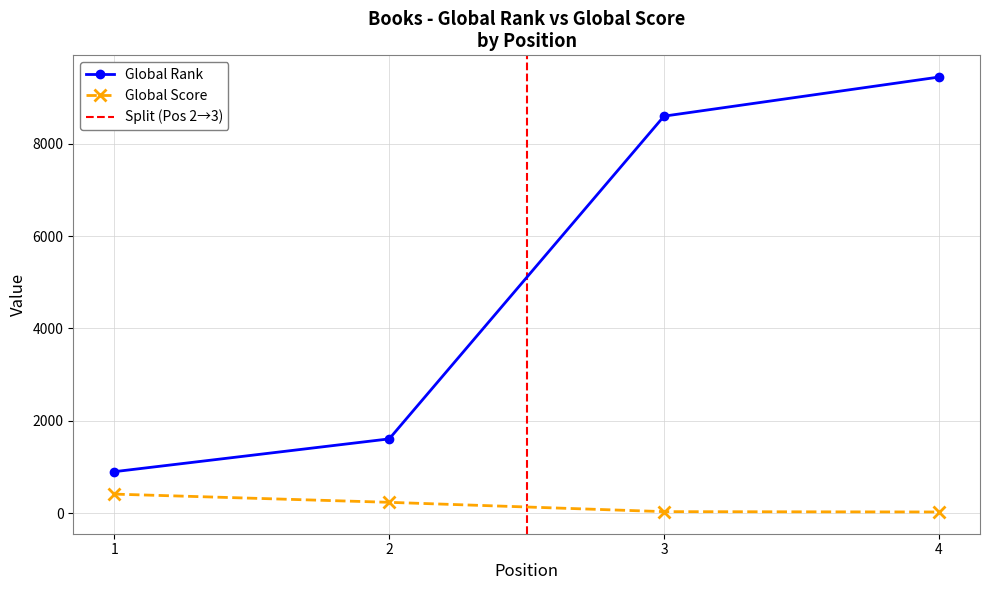

What is the value of the Global Score point at the 4th from the left?

27